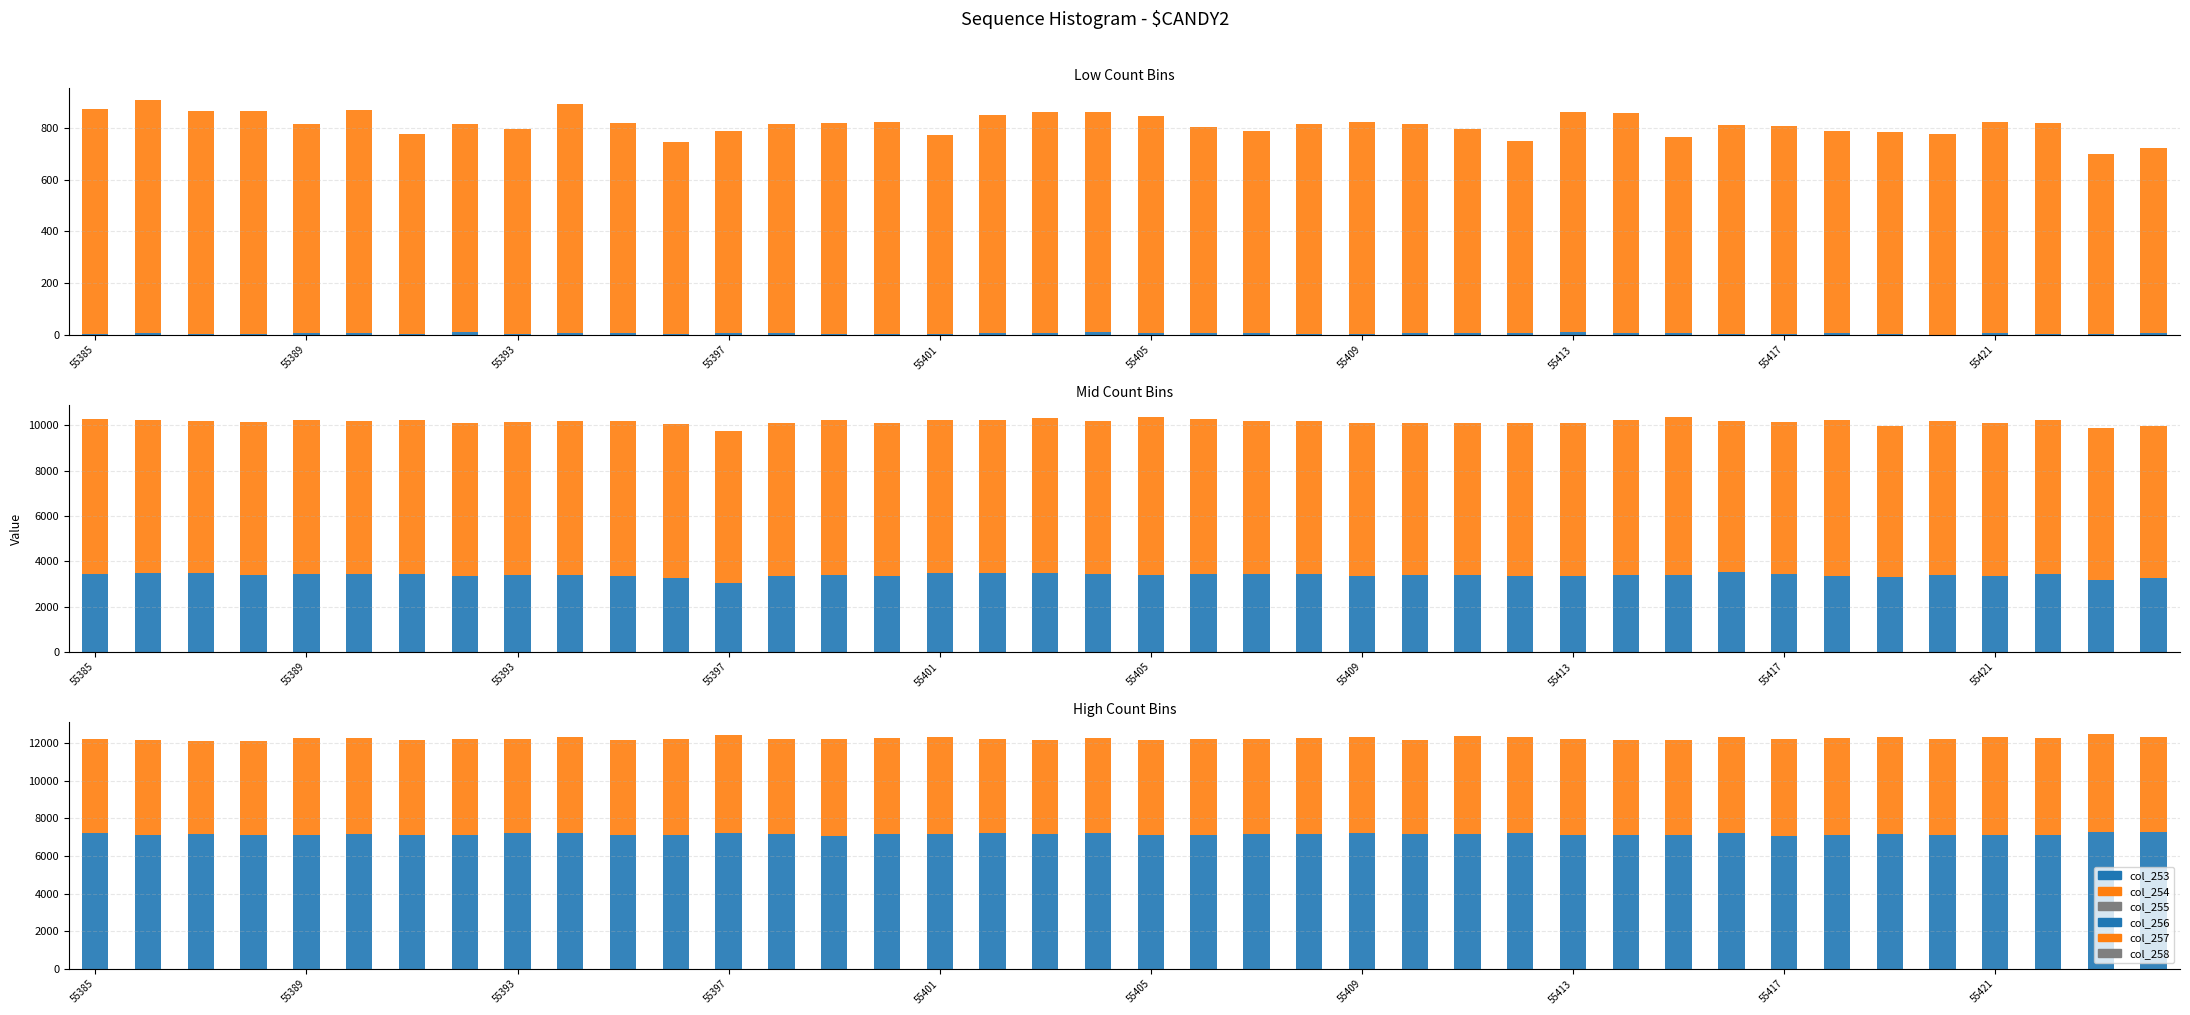

Is it true that col_257 equals 2973 at 22?

False